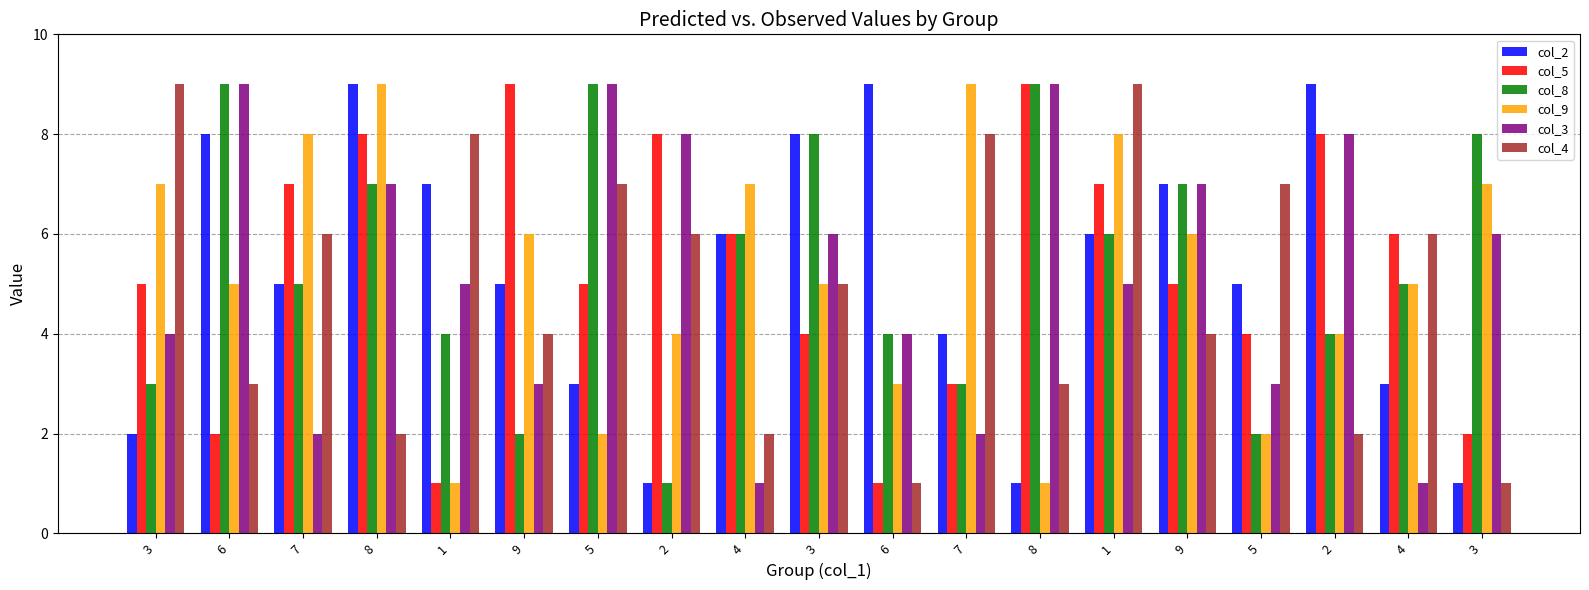

What are all the series names shown in the legend?

col_2, col_5, col_8, col_9, col_3, col_4